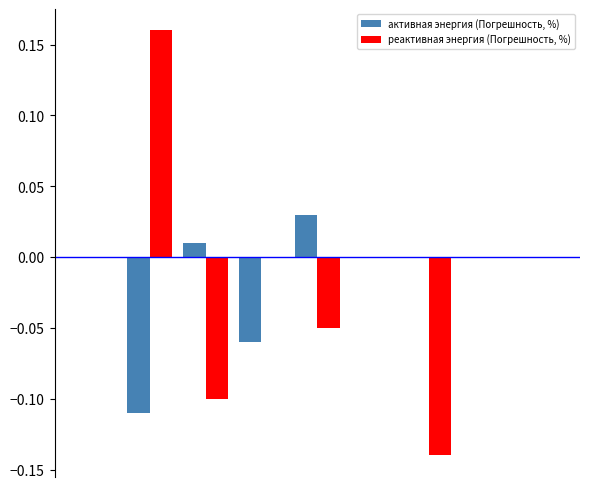

Reading left to right, list all the values displayed in this chart.

активная энергия (Погрешность, %): 0.0	-0.1	0.0	-0.1	0.0	0.0	0.0	0.0	0.0
реактивная энергия (Погрешность, %): 0.0	0.2	-0.1	0.0	-0.1	0.0	-0.1	0.0	0.0